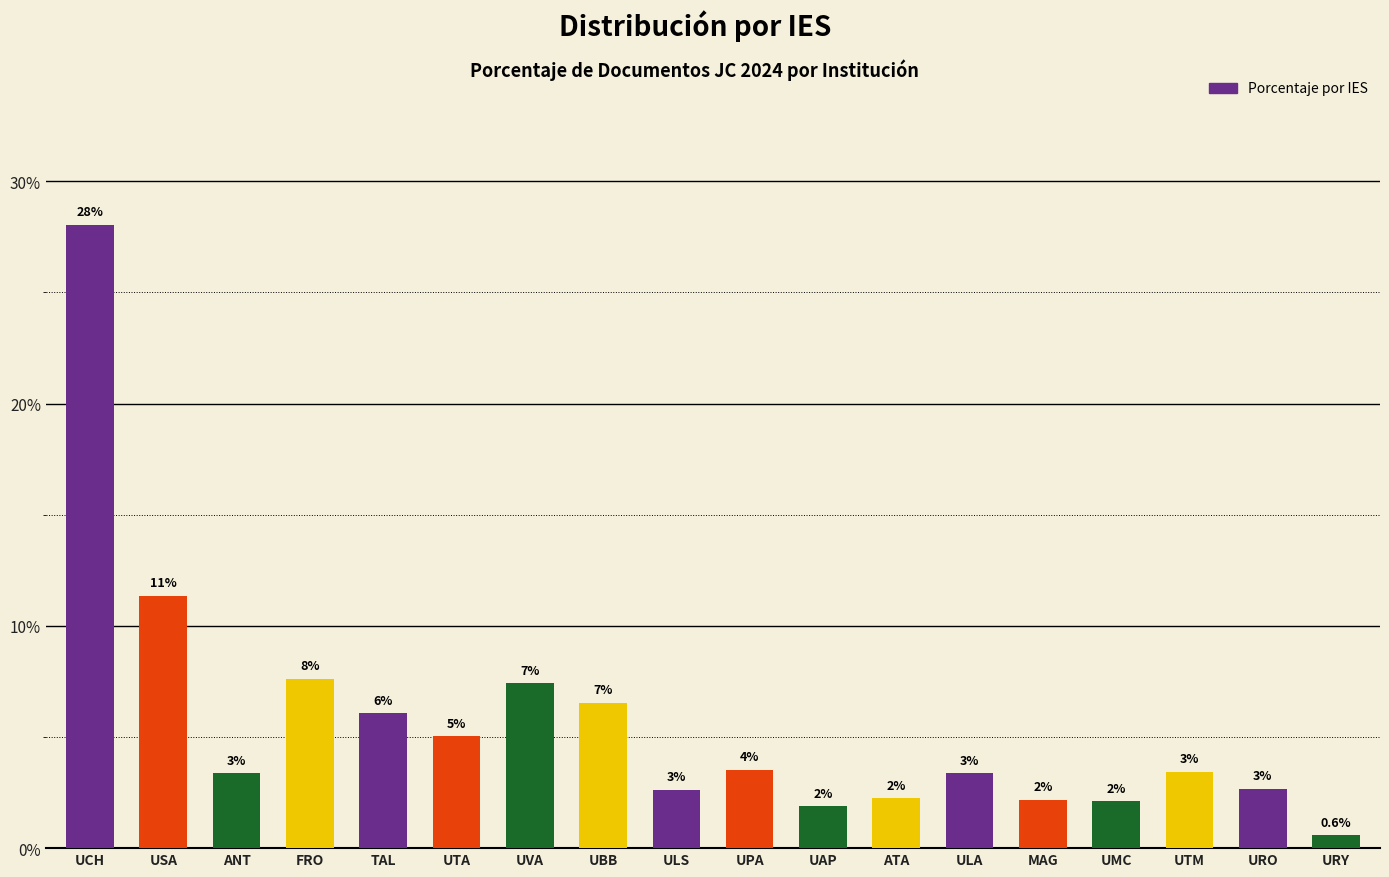

Reading left to right, what are all the values shown in this chart?

0.3	0.1	0.0	0.1	0.1	0.1	0.1	0.1	0.0	0.0	0.0	0.0	0.0	0.0	0.0	0.0	0.0	0.0